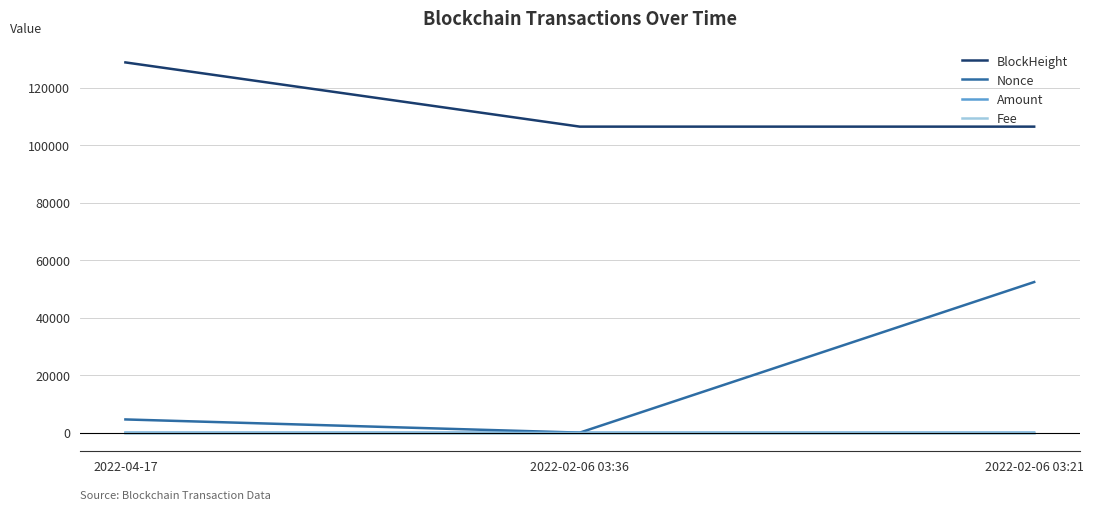

How many lines are shown in the chart?

4